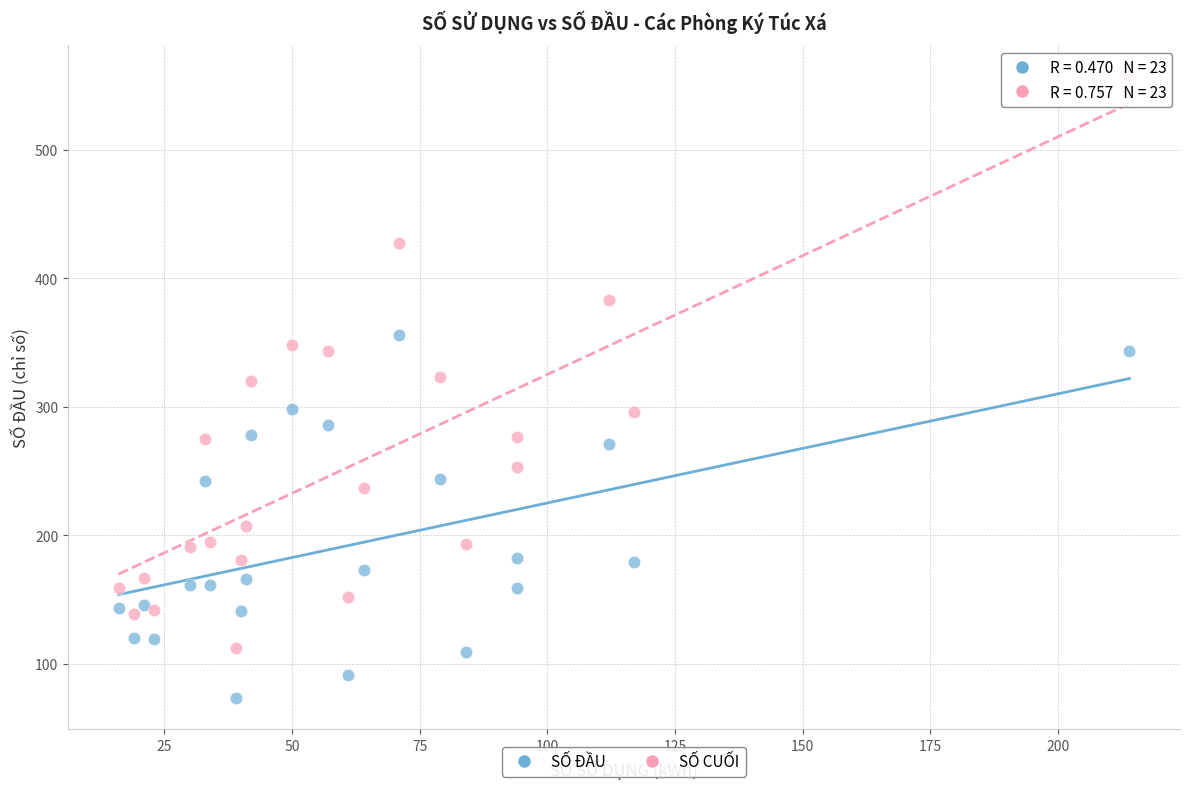

Which series reaches the minimum Y coordinate?

SỐ ĐẦU